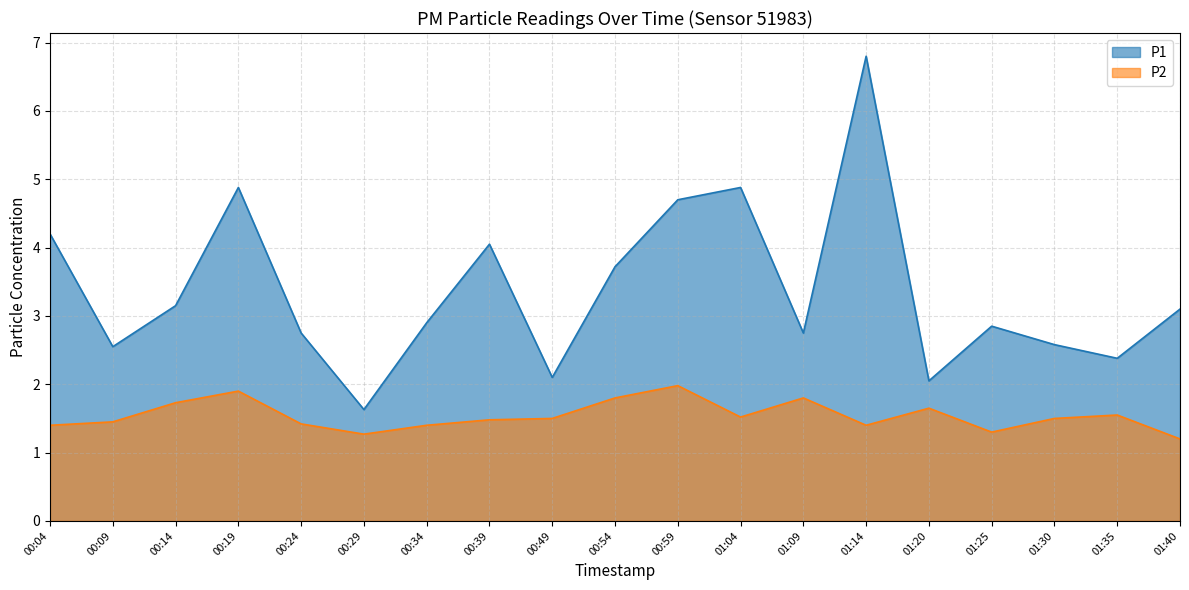

What is the value of the P1 point at the 8th from the left?

4.0